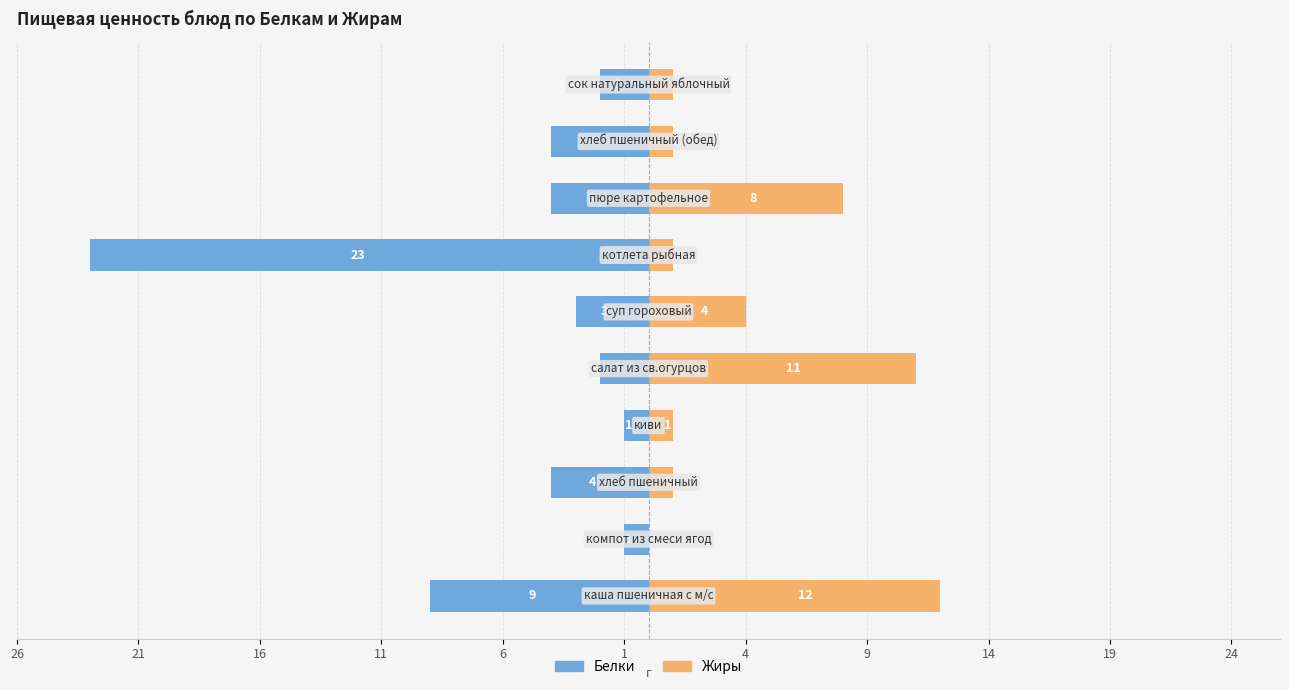

What is the approximate value of Жиры at 4?

1